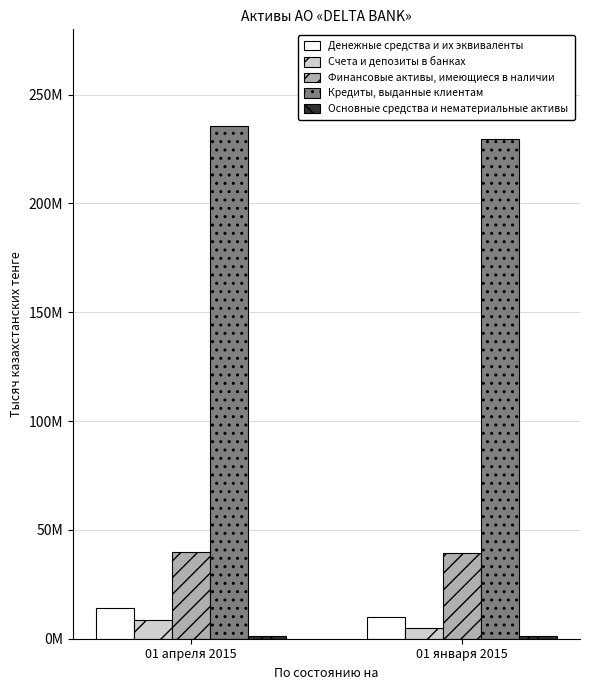

Which series has the largest range (max minus min)?

Кредиты, выданные клиентам